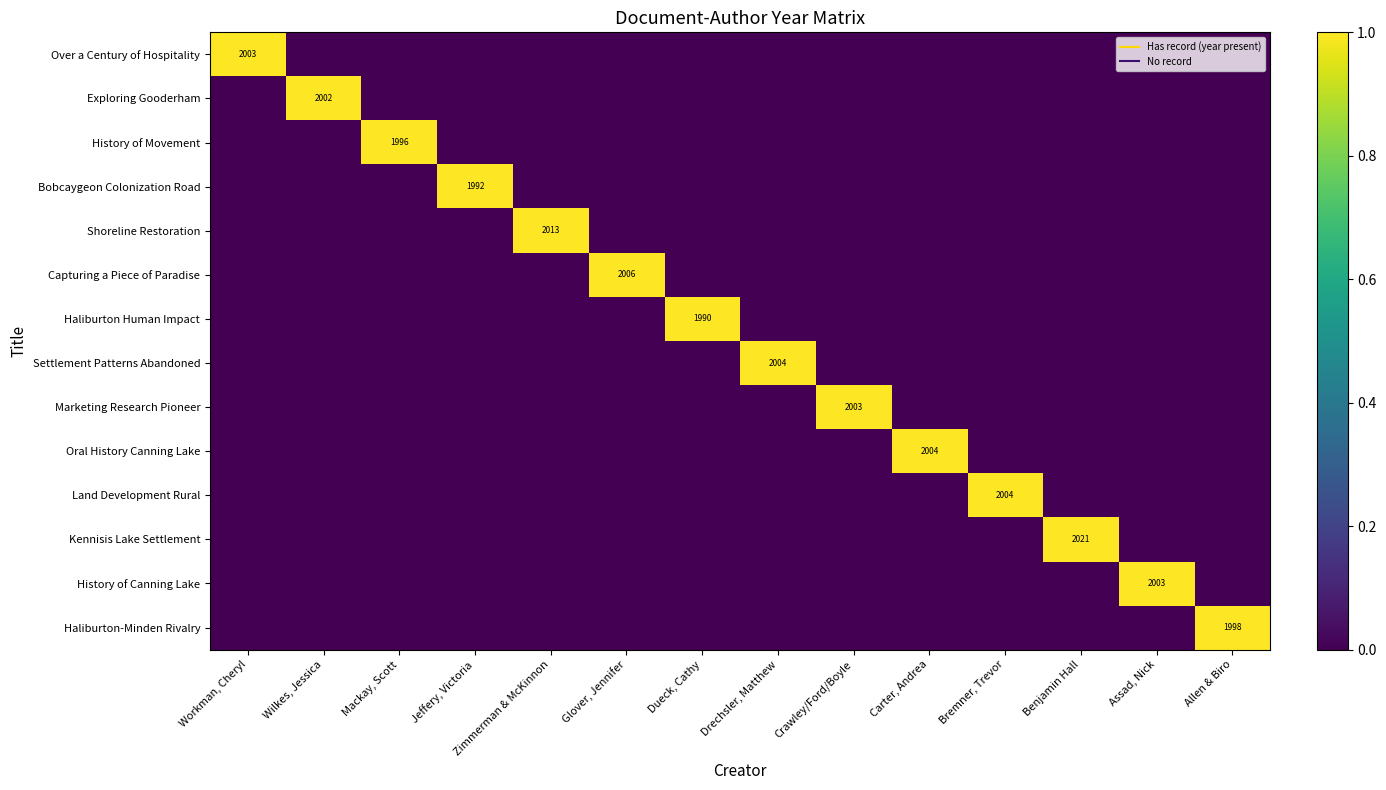

True or false: Capturing a Piece of Paradise has a value of 0 at Mackay, Scott.

False